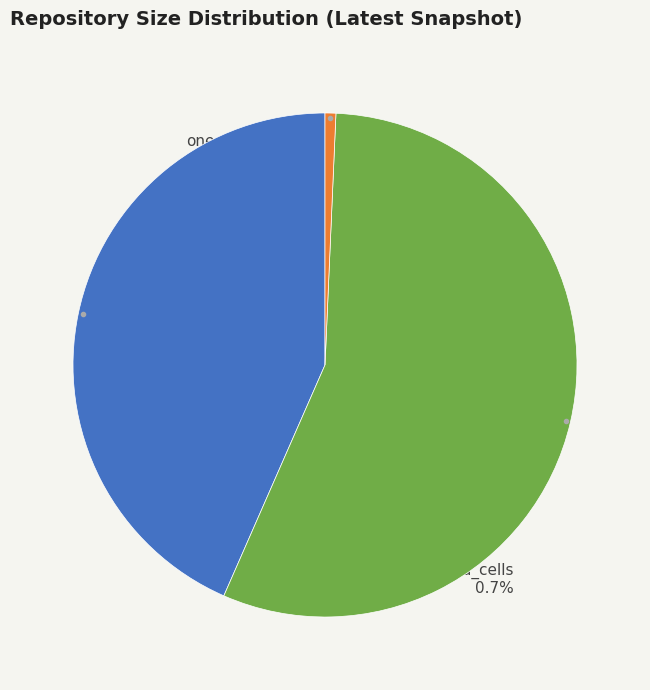

How many slices are in this pie chart?

3